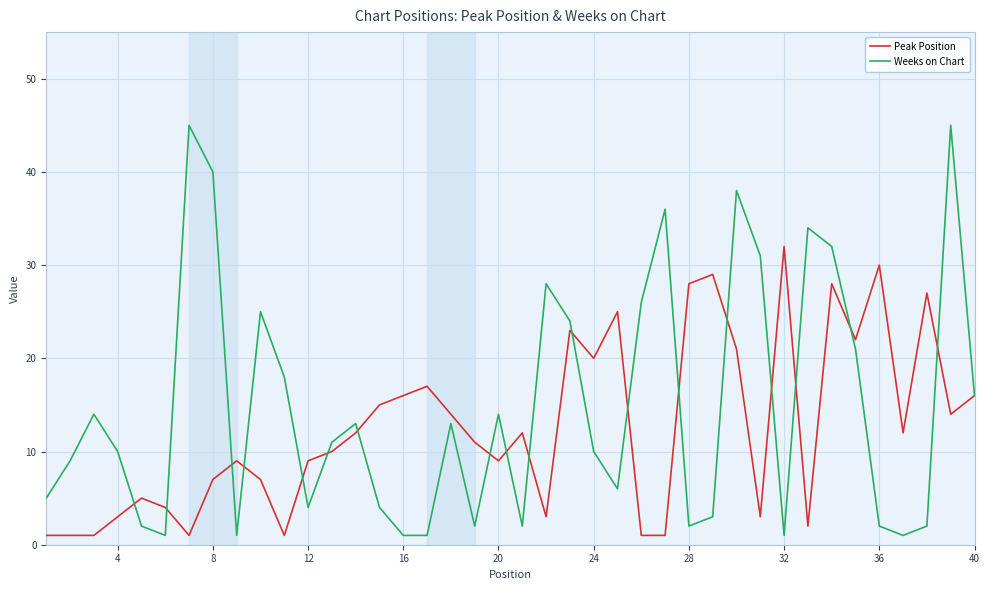

Which series has the largest total across all categories?

Weeks on Chart